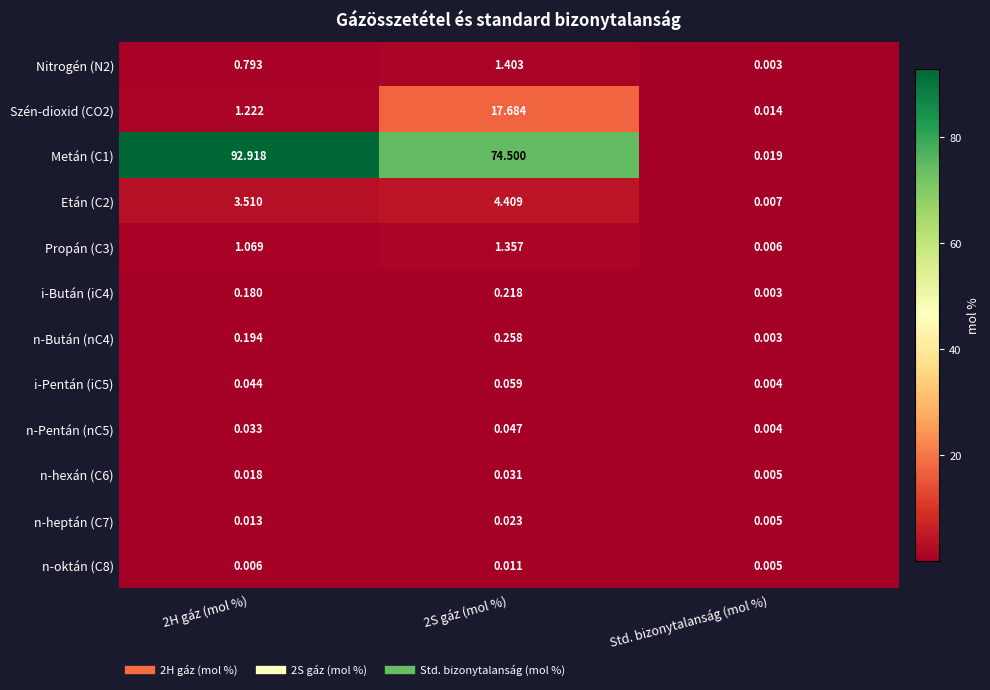

Is the value of i-Bután (iC4) at 2H gáz (mol %) greater than the value of Metán (C1) at 2H gáz (mol %)?

No